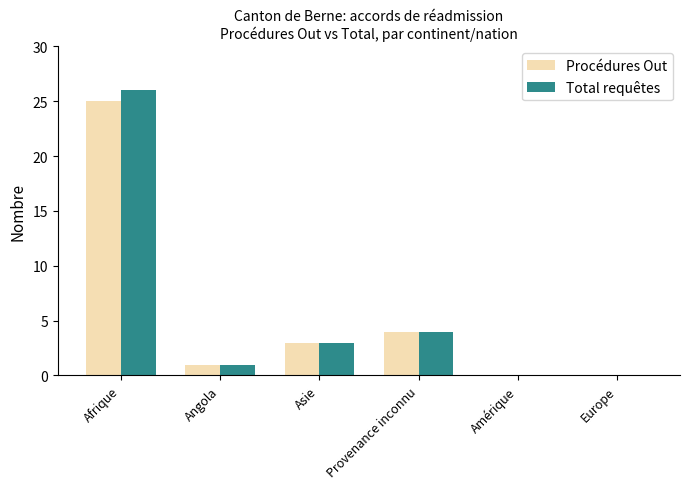

Which label corresponds to the largest value in the chart?

Afrique